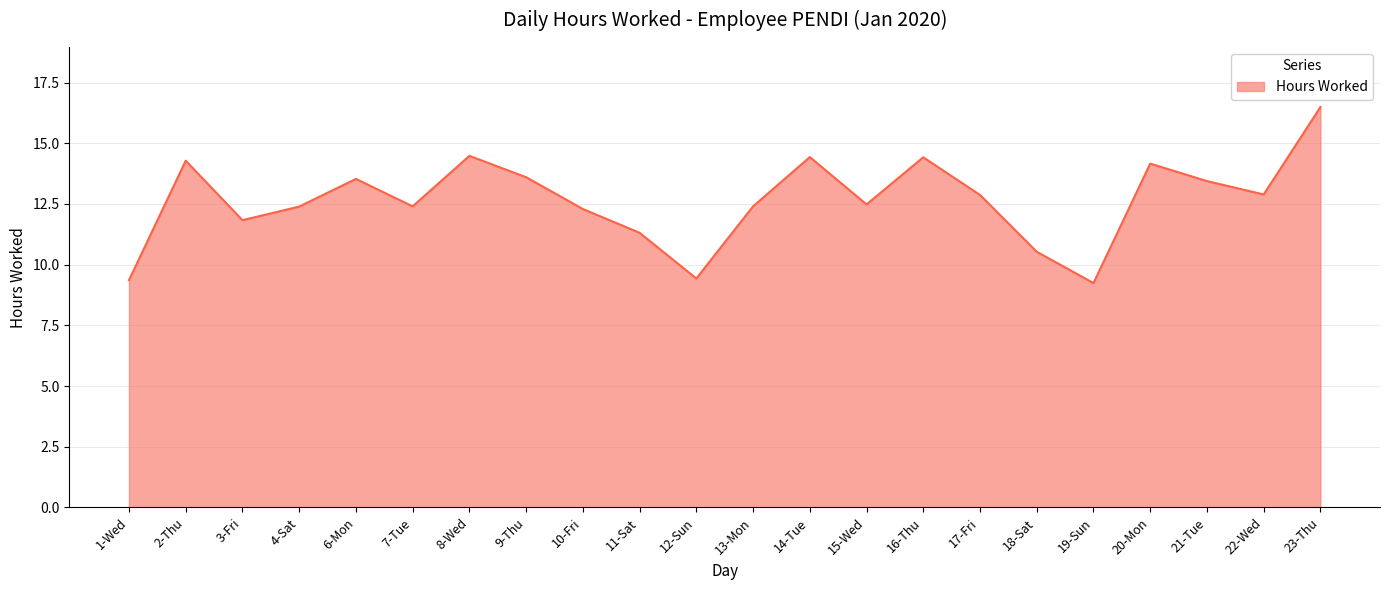

True or false: the data shows 14.5 at 8-Wed.

True